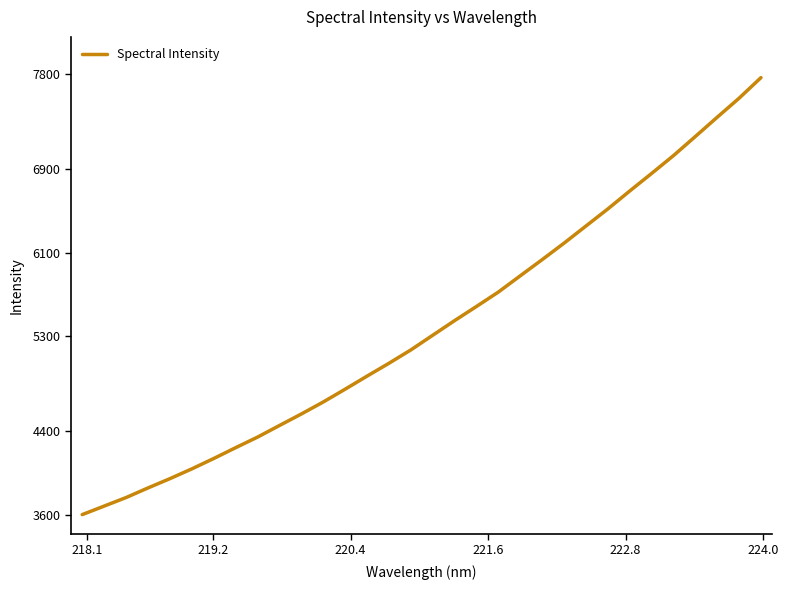

What is the greatest value displayed?

7767.5